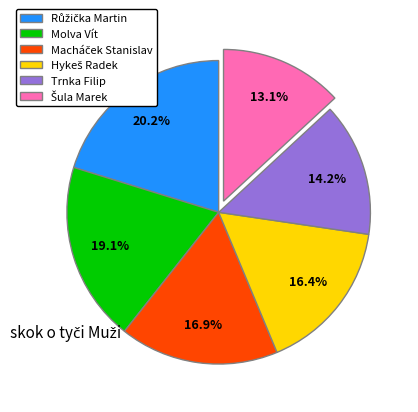

Does any single category account for the majority?

No